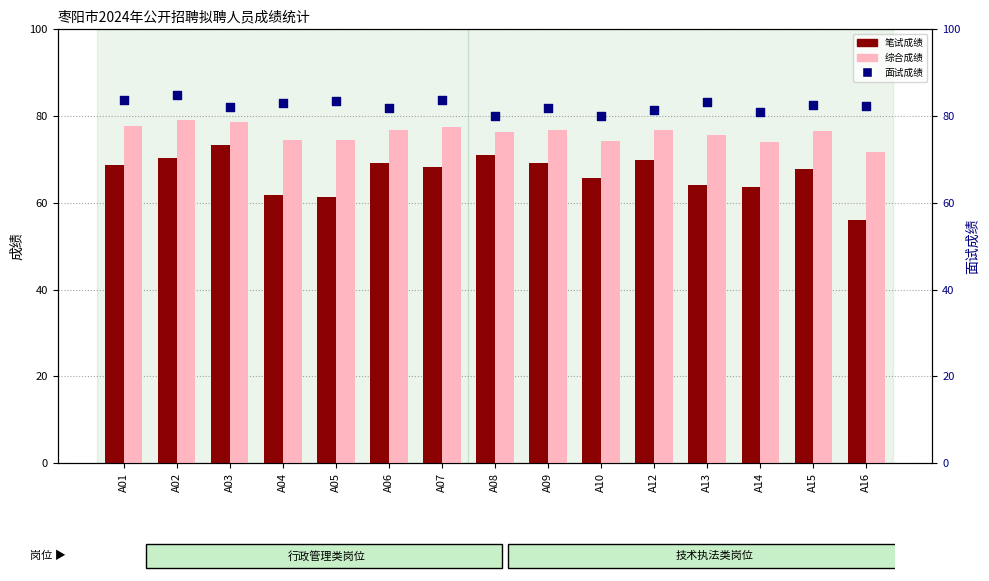

At how many categories does at least one series exceed 58?

15